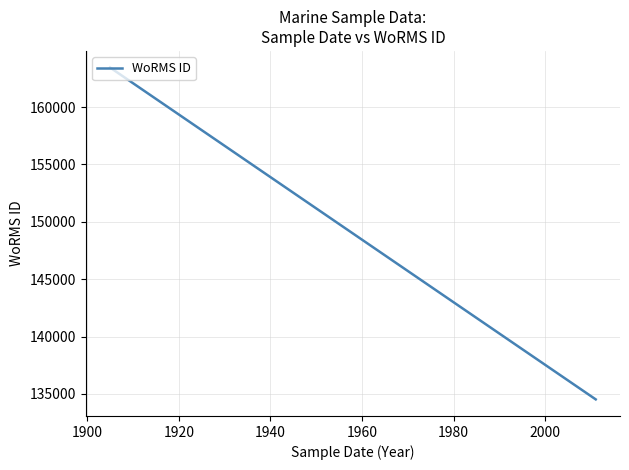

Count the values in the range 134526 to 163447.

4